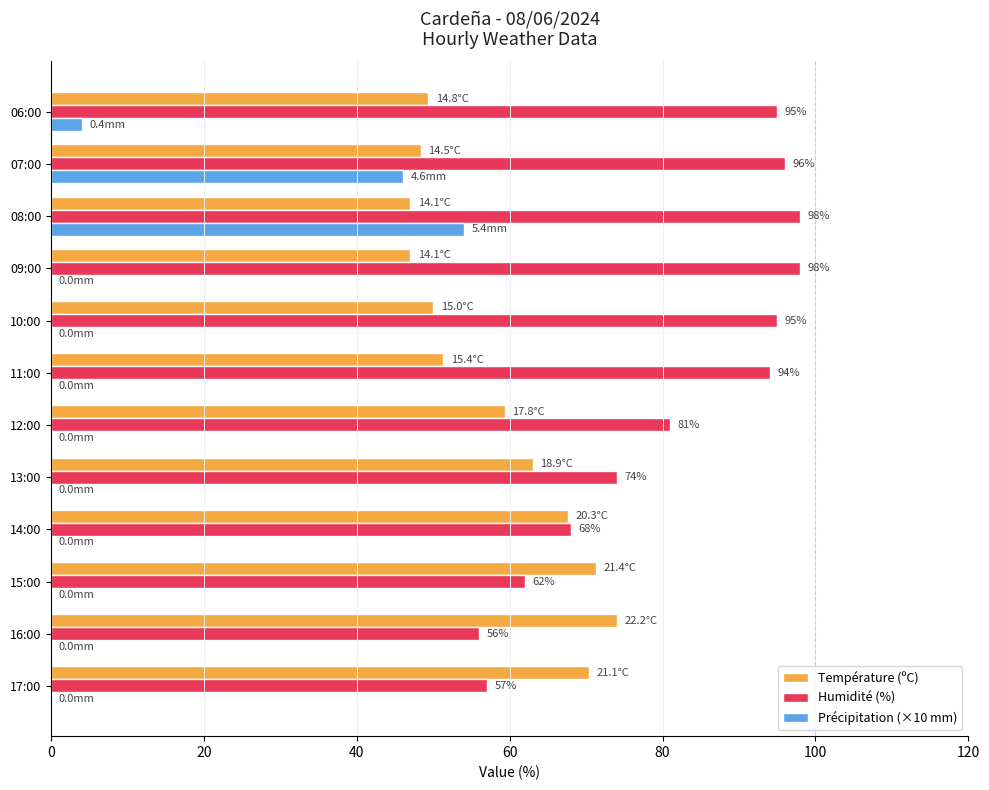

At which label is Précipitation (×10 mm) closest to 27?

07:00